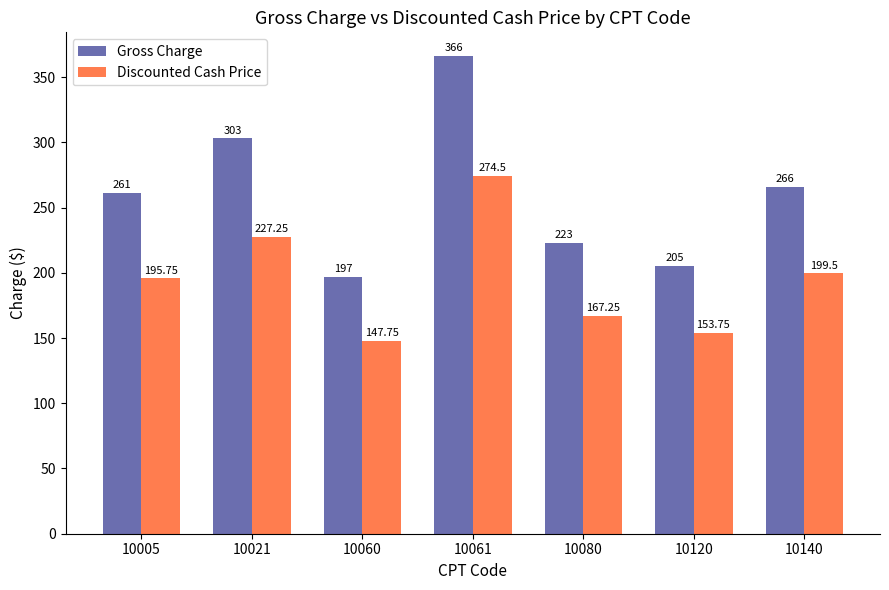

What is the difference between the Gross Charge values at 10060 and 10120?

8.0